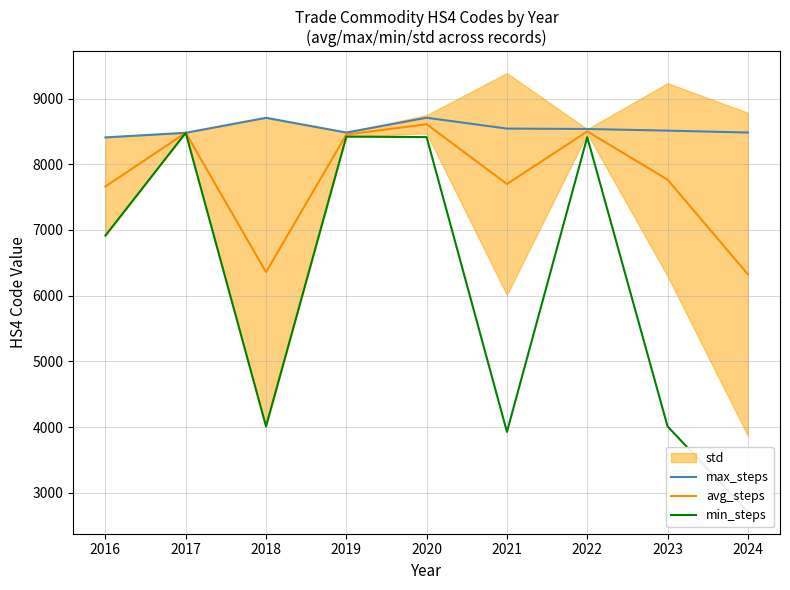

True or false: max_steps and avg_steps intersect in this chart.

False